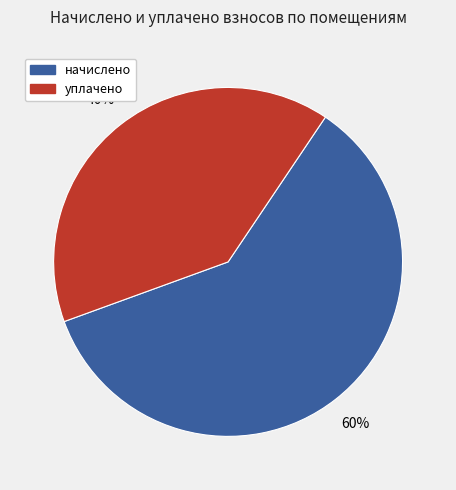

Between уплачено and начислено, which is larger?

начислено